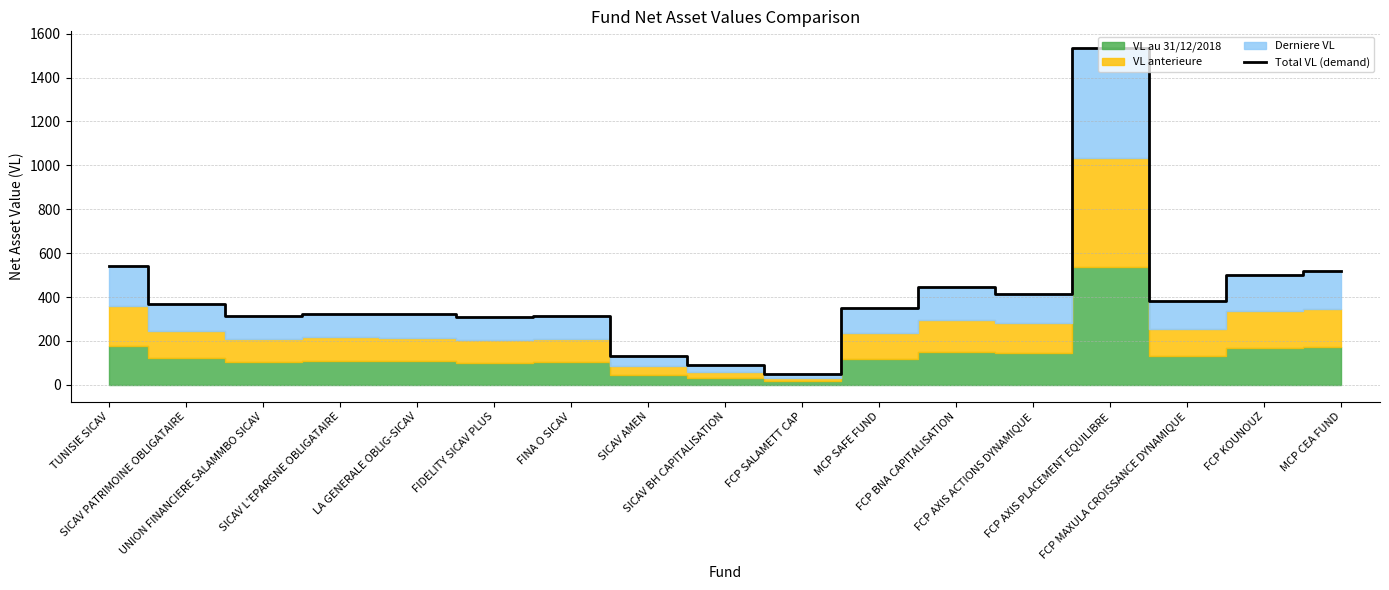

Reading right to left, what are all the values shown in this chart?

MCP CEA FUND=517.5	FCP KOUNOUZ=501.7	FCP MAXULA CROISSANCE DYNAMIQUE=380.8	FCP AXIS PLACEMENT EQUILIBRE=1534.1	FCP AXIS ACTIONS DYNAMIQUE=415.7	FCP BNA CAPITALISATION=443.7	MCP SAFE FUND=352.0	FCP SALAMETT CAP=48.2	SICAV BH CAPITALISATION=90.6	SICAV AMEN=130.4	FINA O SICAV=314.4	FIDELITY SICAV PLUS=306.8	LA GENERALE OBLIG-SICAV=323.9	SICAV L'EPARGNE OBLIGATAIRE=324.1	UNION FINANCIERE SALAMMBO SICAV=313.0	SICAV PATRIMOINE OBLIGATAIRE=368.5	TUNISIE SICAV=541.0